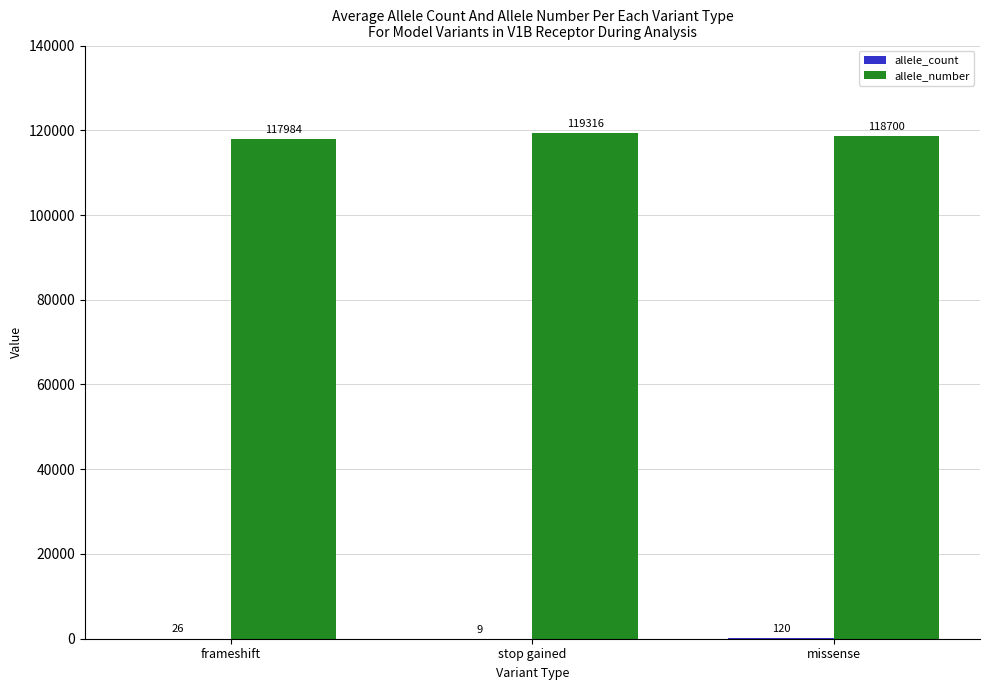

Are the bars grouped side by side (vs. stacked)?

Yes